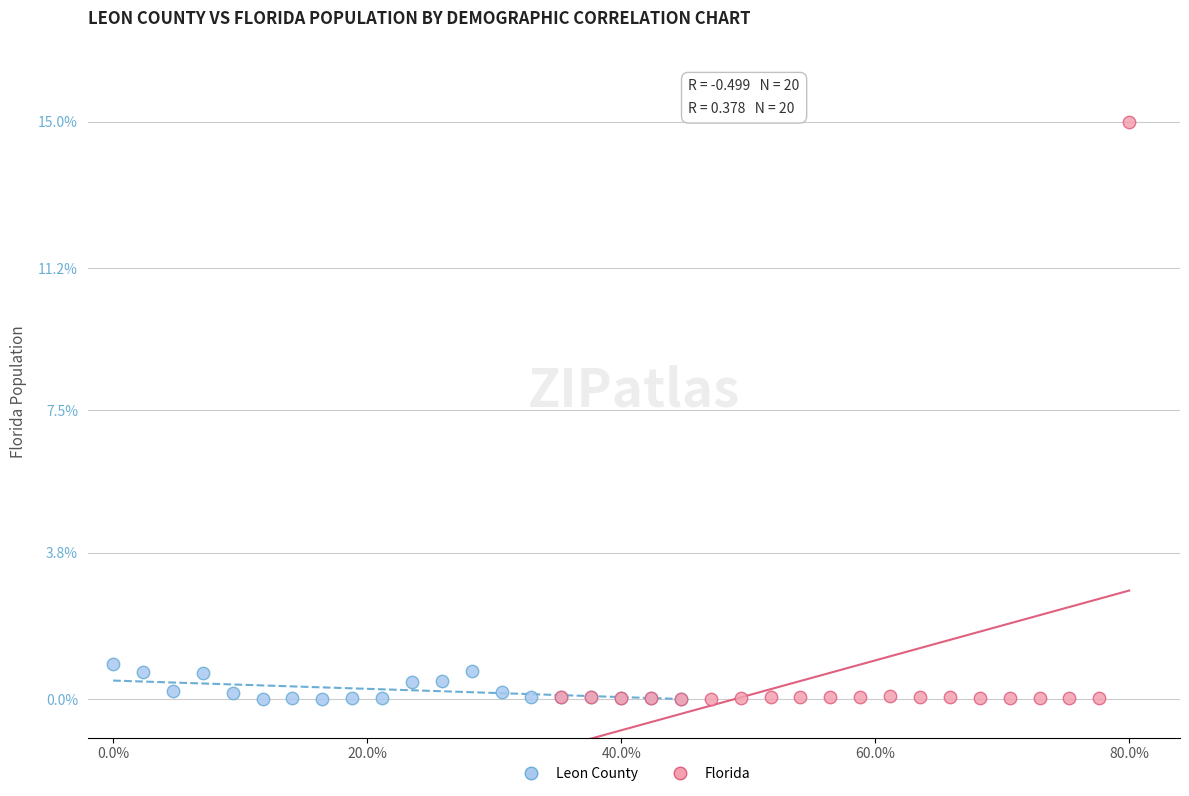

Which series contains the highest Y value?

Florida